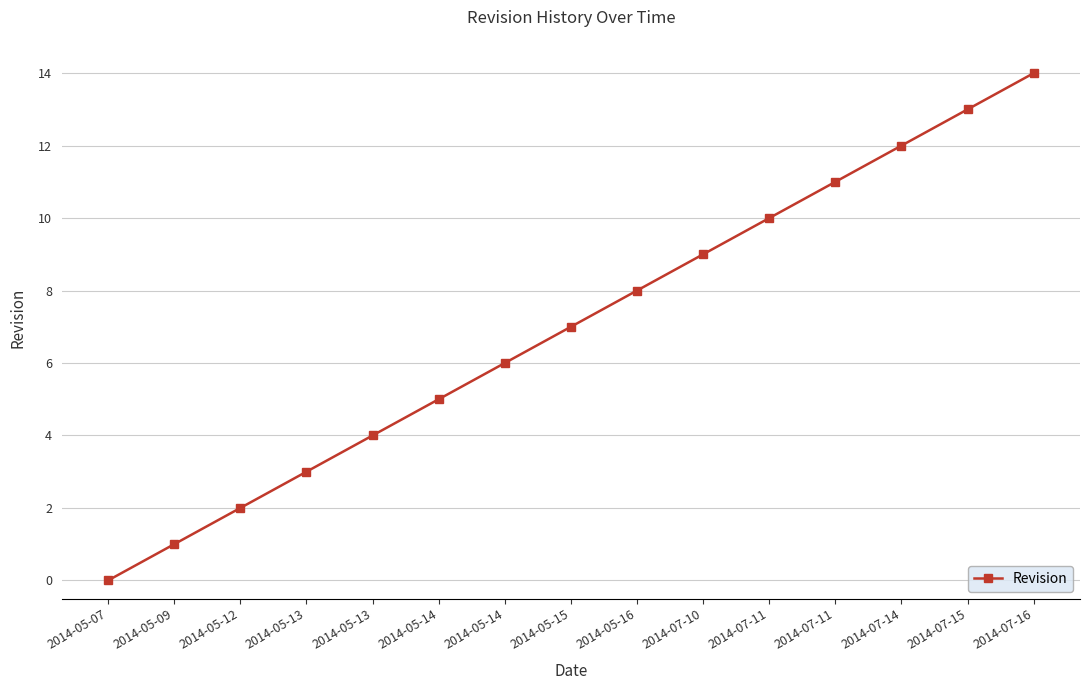

Rank the categories by value from highest to lowest.

2014-07-16, 2014-07-15, 2014-07-14, 2014-07-11, 2014-07-11, 2014-07-10, 2014-05-16, 2014-05-15, 2014-05-14, 2014-05-14, 2014-05-13, 2014-05-13, 2014-05-12, 2014-05-09, 2014-05-07